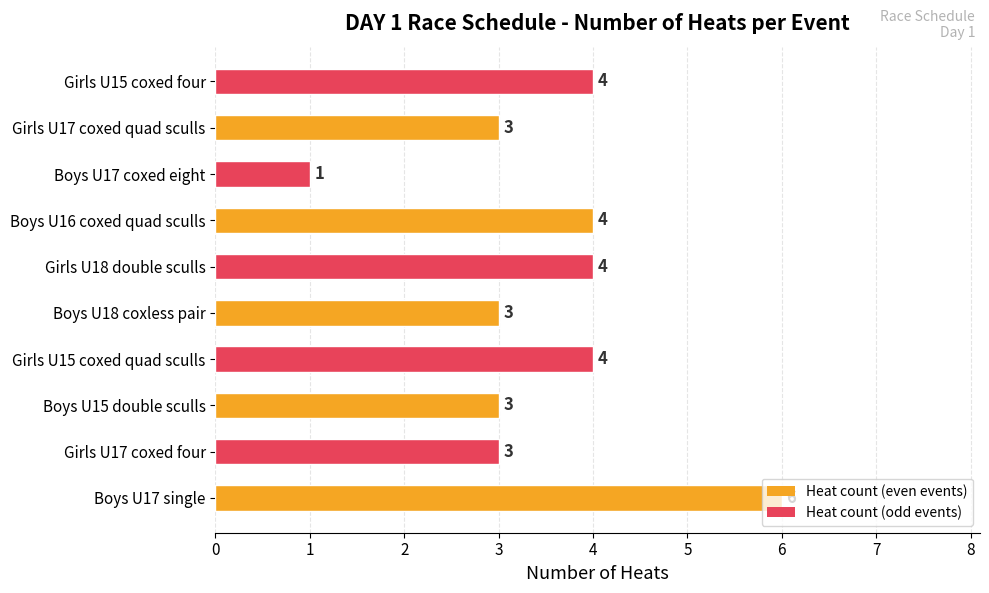

Does the chart contain any negative values?

No